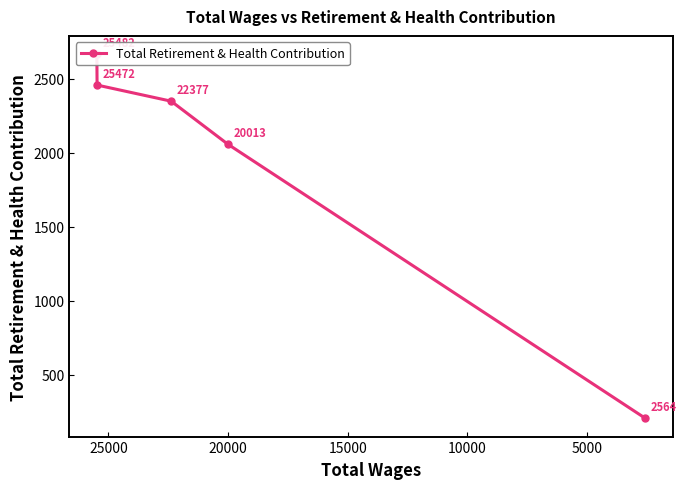

The chart shows a value of 3610 at 15000. True or false?

False